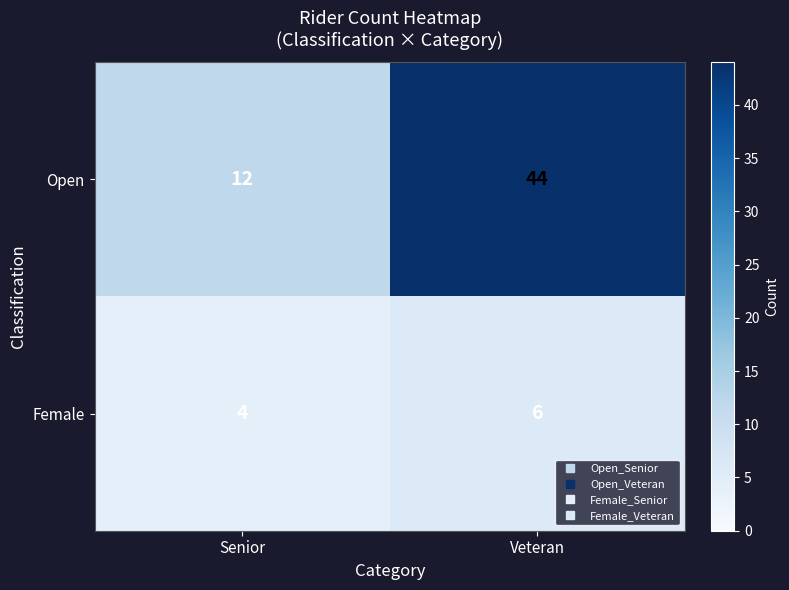

Reading left to right, extract all data points from this chart.

Open: Senior=12	Veteran=44
Female: Senior=4	Veteran=6